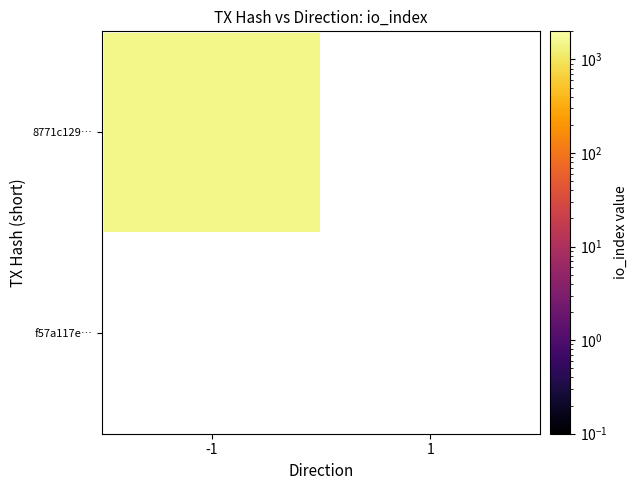

Reading left to right, extract all data points from this chart.

8771c1299fb64d36c8935df14c28414fc4b5446: 1499	0
f57a117eb12d82ab7cf64f756239d396d832b70: 0	0